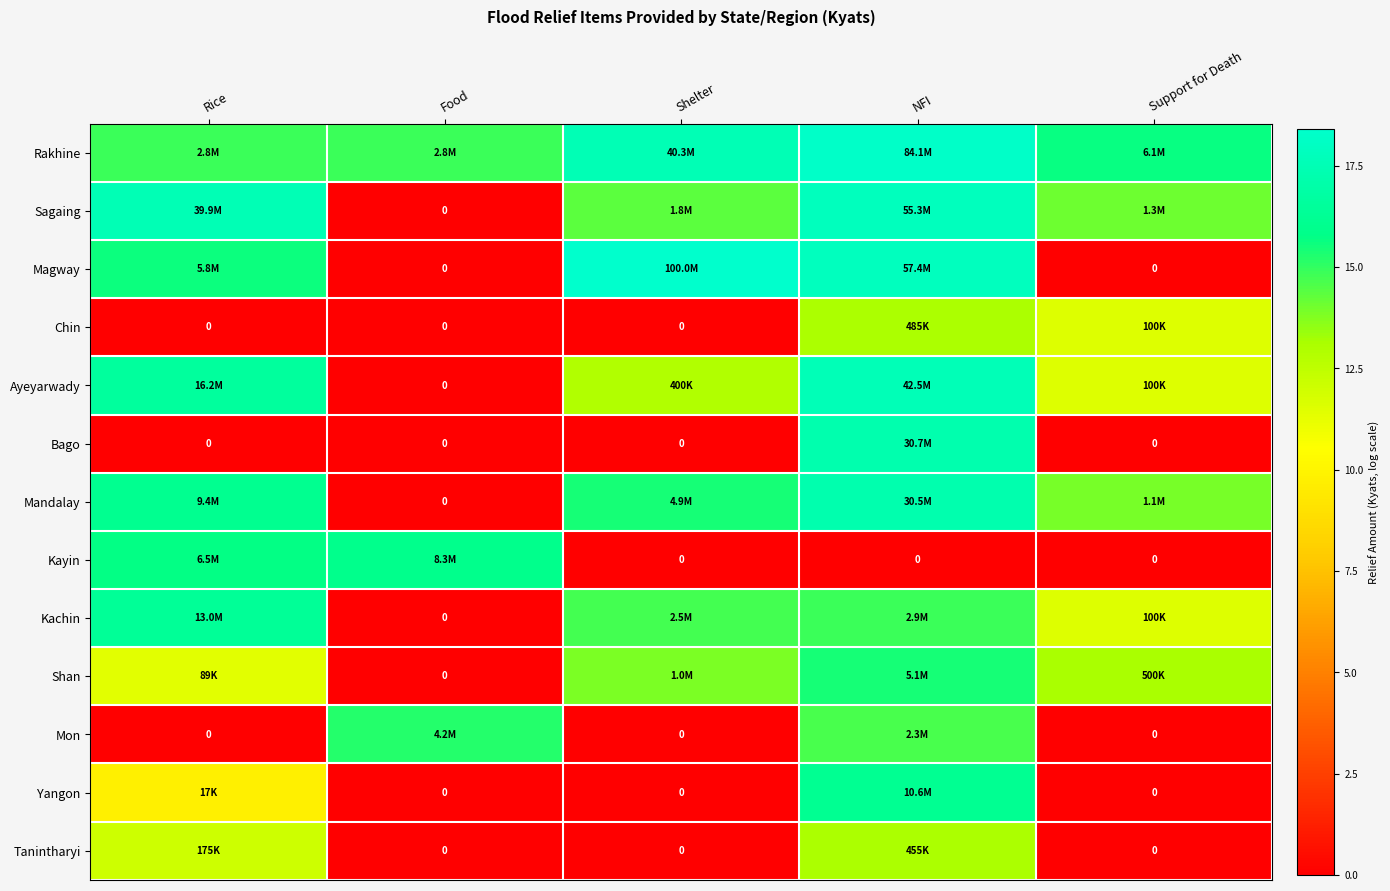

What is the average value of the Shan series?

10.8